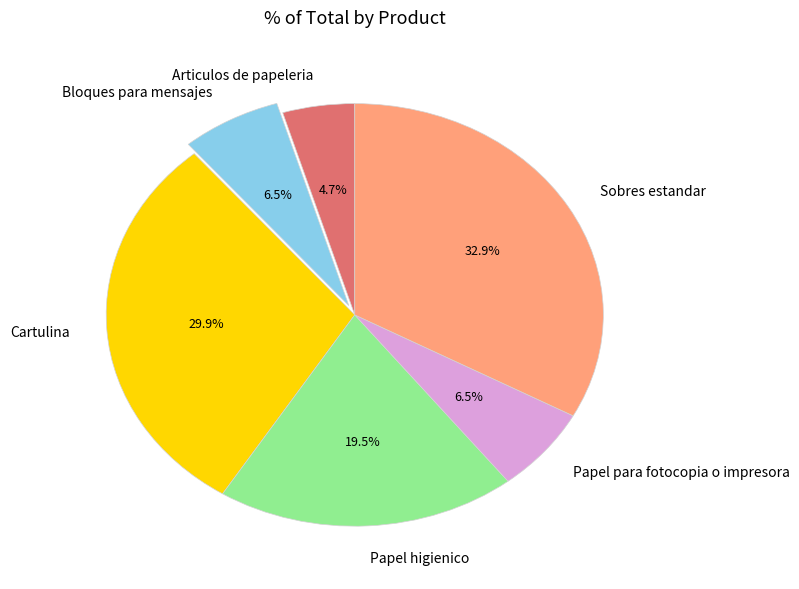

What is the smallest slice in the pie chart?

Articulos de papeleria